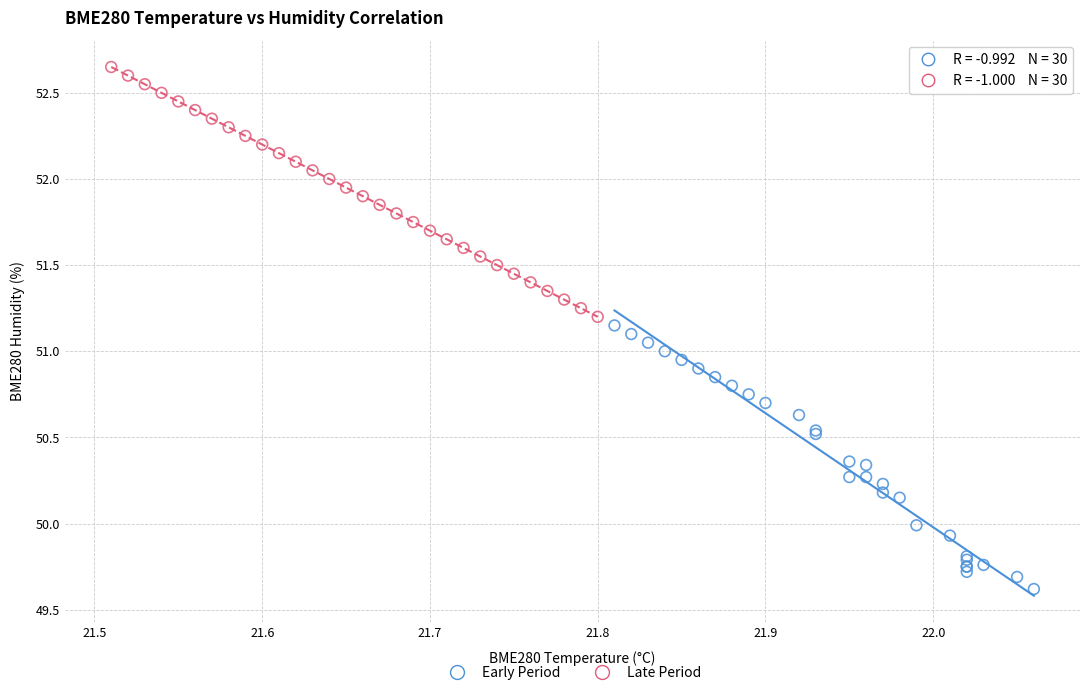

Which series reaches the minimum Y coordinate?

Early Period